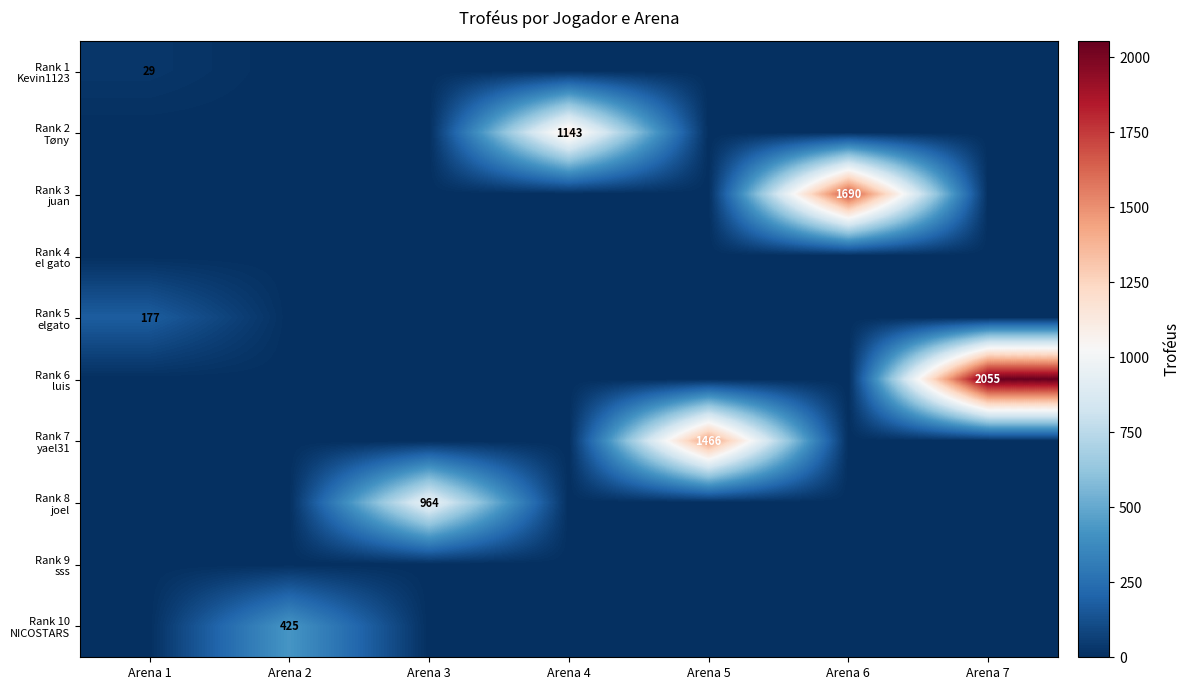

True or false: Rank 1 Kevin1123 has a value of 0 at Arena 3.

True